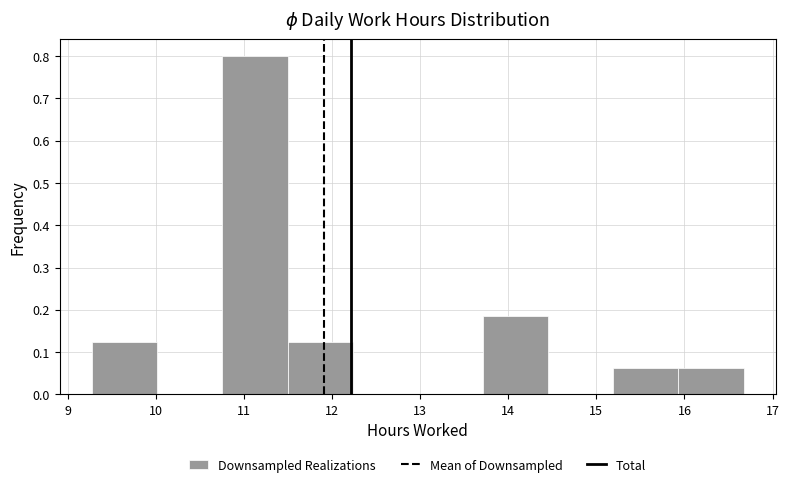

How tall is the bar that spans 15.9 to 16.7 on the x-axis? Neither the bar edges nor the heights are printed on the chart, so give them approximately, as read against the axes.

0.06